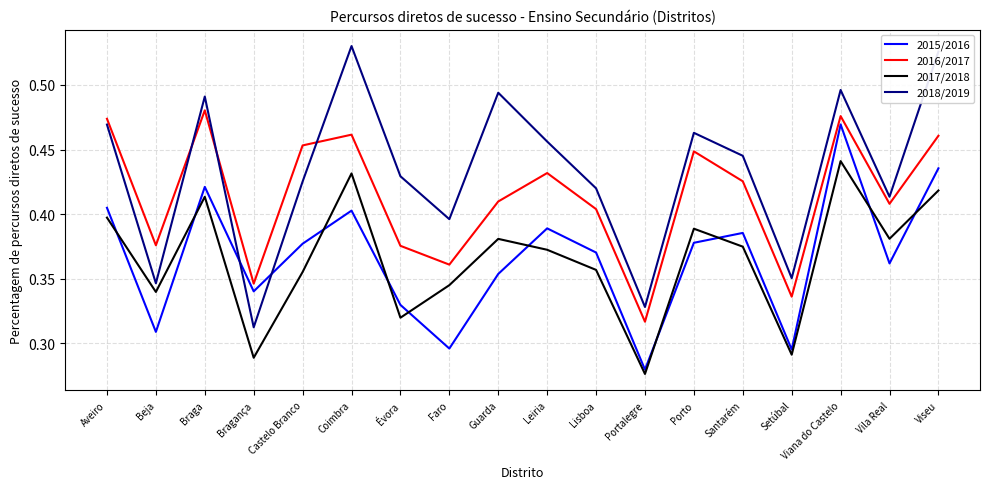

How many 2016/2017 values are between 0 and 1?

18